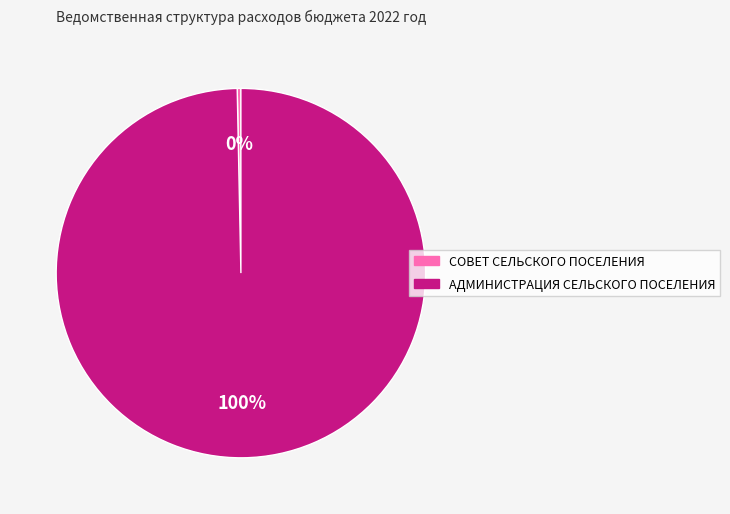

Which has a higher value, АДМИНИСТРАЦИЯ СЕЛЬСКОГО ПОСЕЛЕНИЯ or СОВЕТ СЕЛЬСКОГО ПОСЕЛЕНИЯ?

АДМИНИСТРАЦИЯ СЕЛЬСКОГО ПОСЕЛЕНИЯ